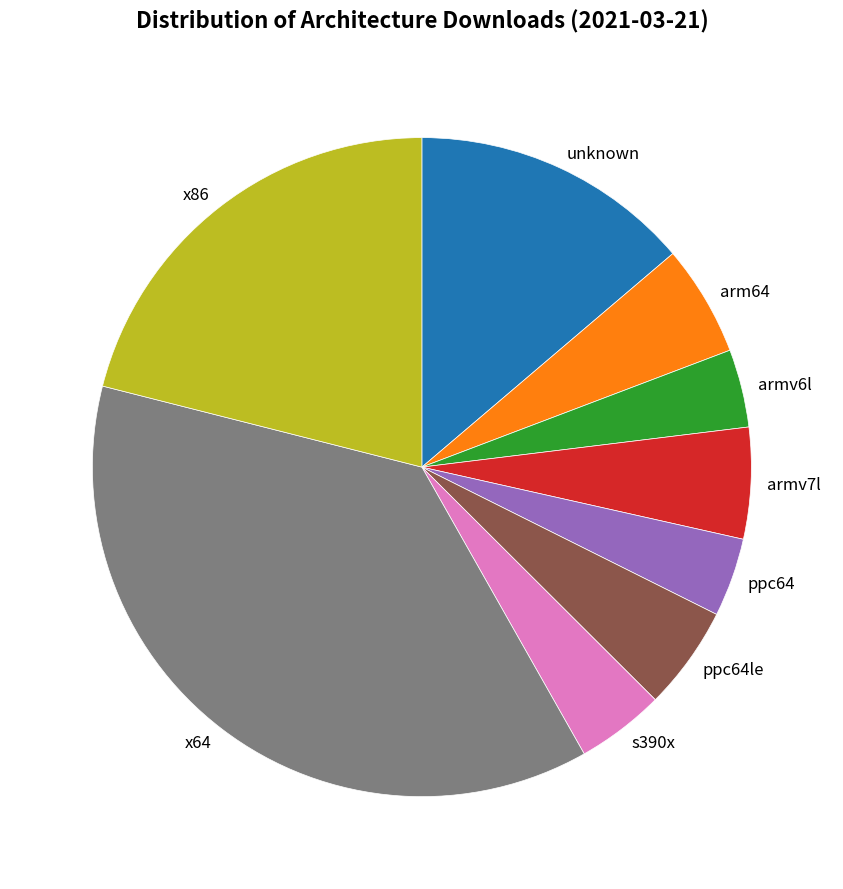

How many segments does this pie chart have?

9